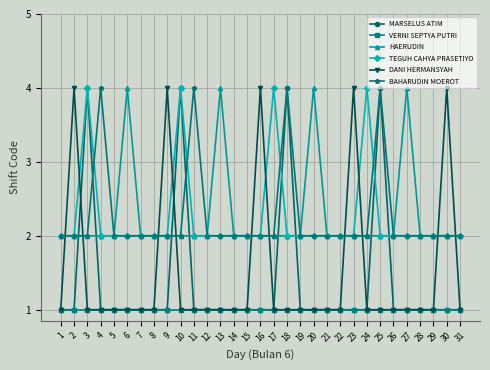

Is the value of MARSELUS ATIM at 11 greater than the value of DANI HERMANSYAH at 9?

No